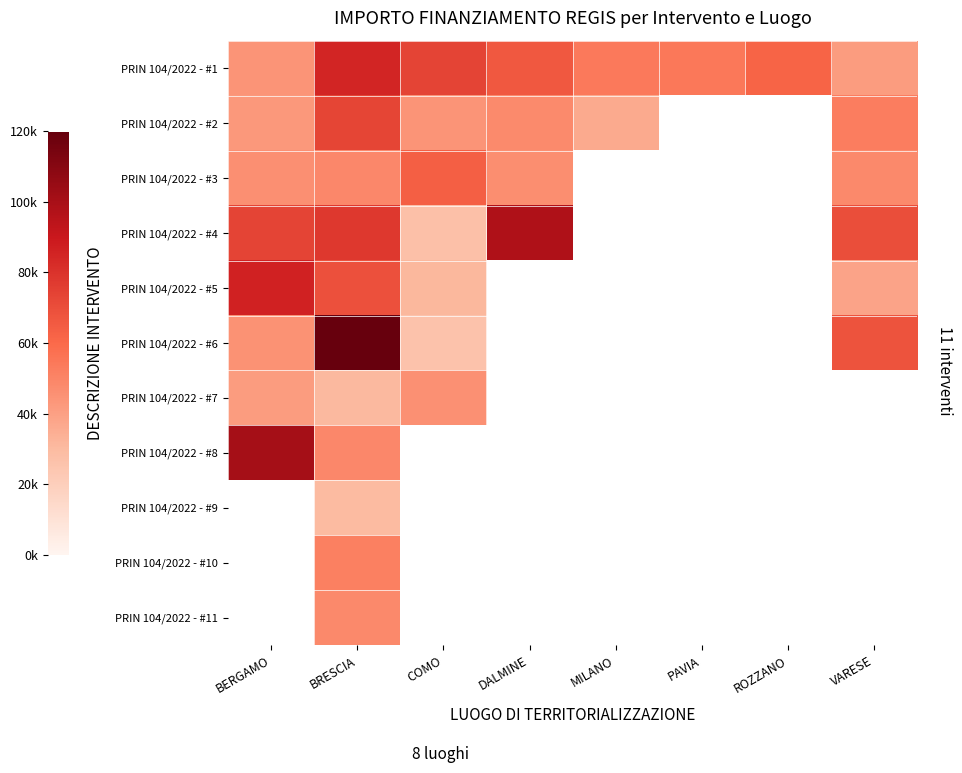

What is the difference between the maximum and minimum values in the PRIN 104/2022 - #3 series?

17435.0